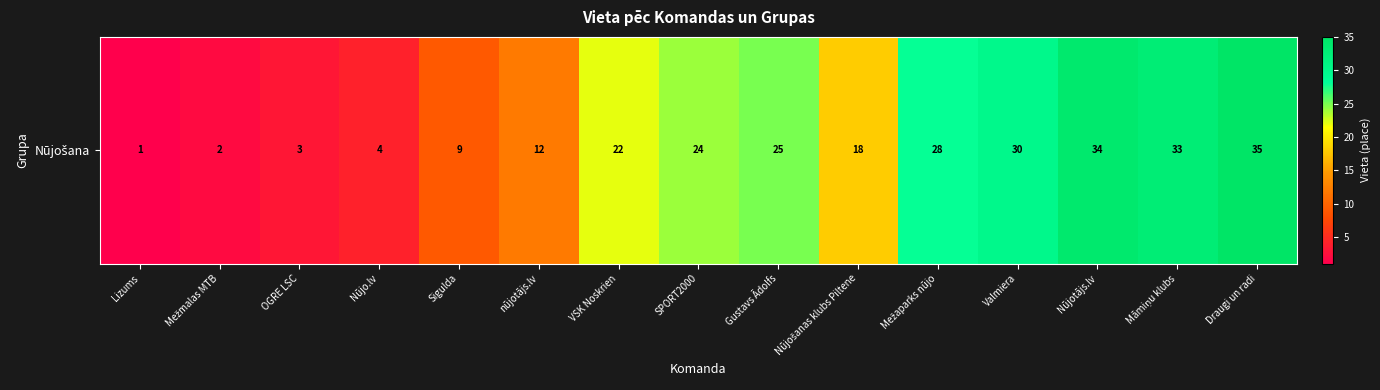

At which category does the chart reach its peak across all series?

Draugi un radi